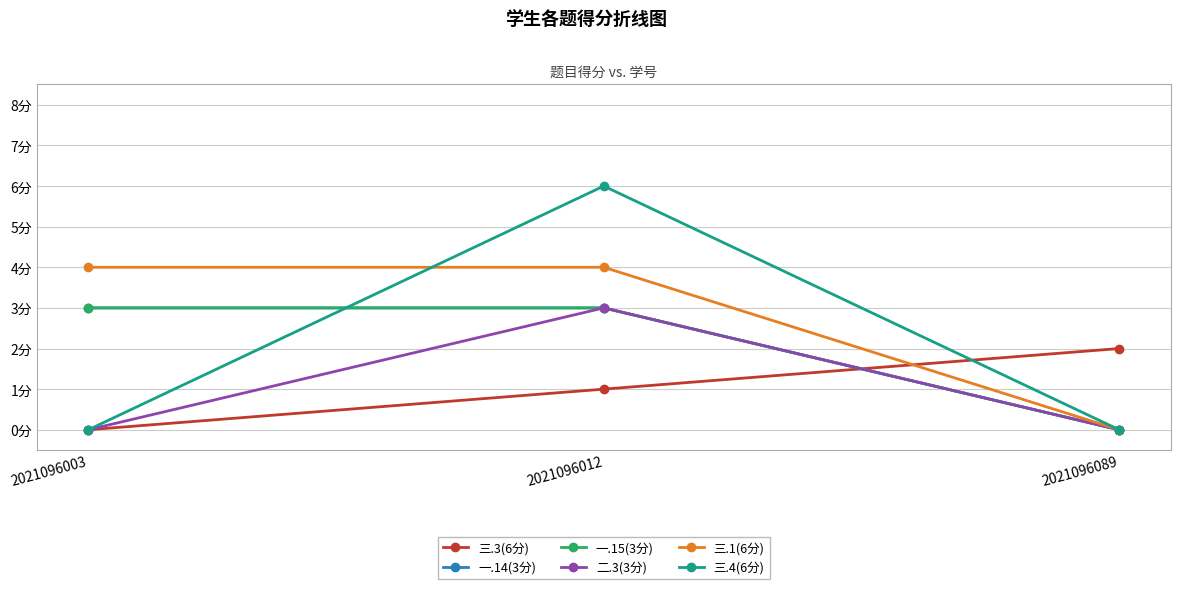

Is this an area chart (filled region under the line)?

No